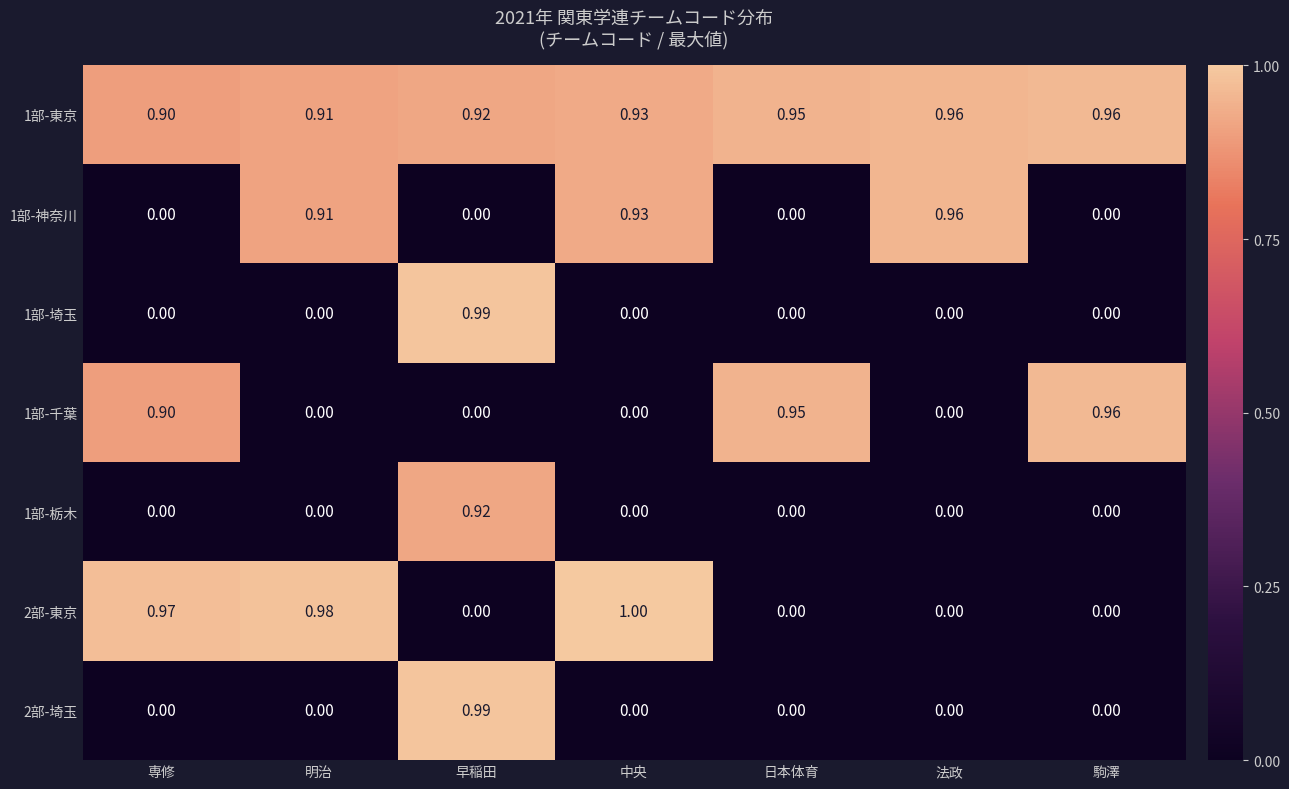

What is the maximum value shown in the chart?

1.0